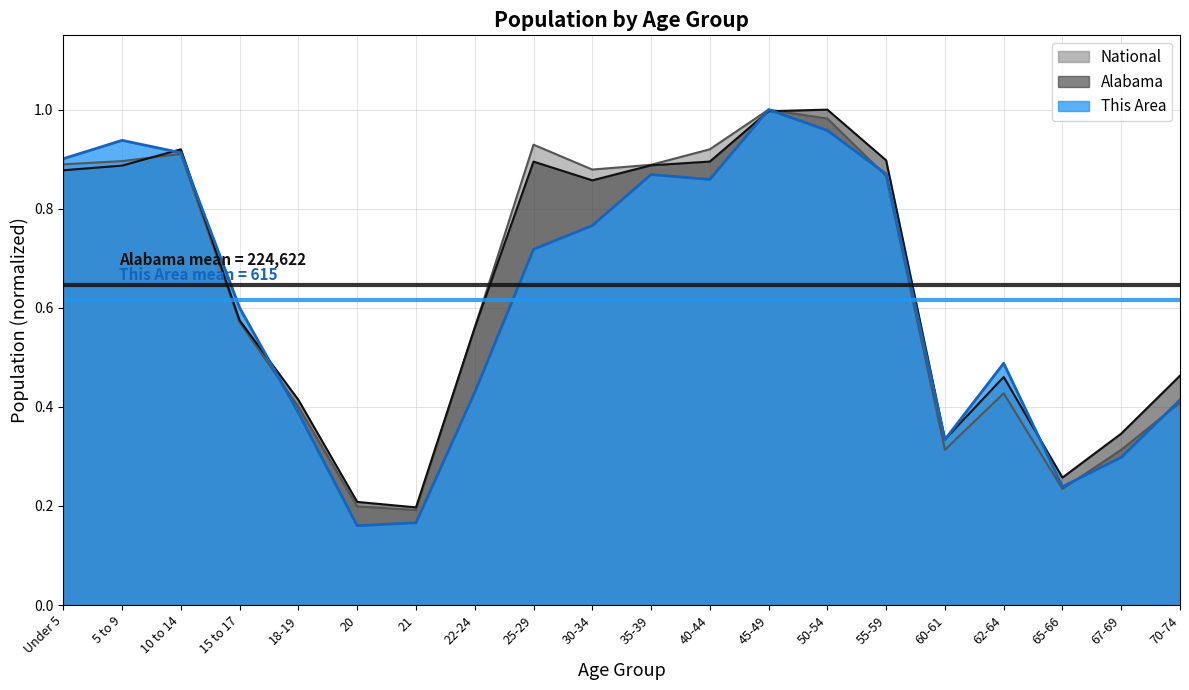

In Alabama, how many points are lower than both neighbors (excluding endpoints)?

4